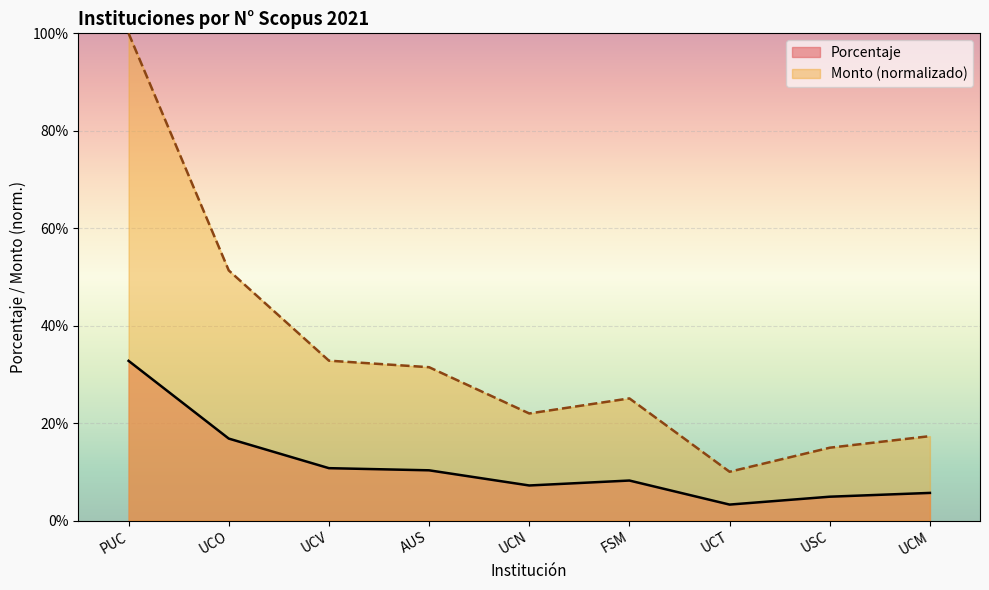

Which series changed the most between UCO and UCT?

Monto (normalizado)